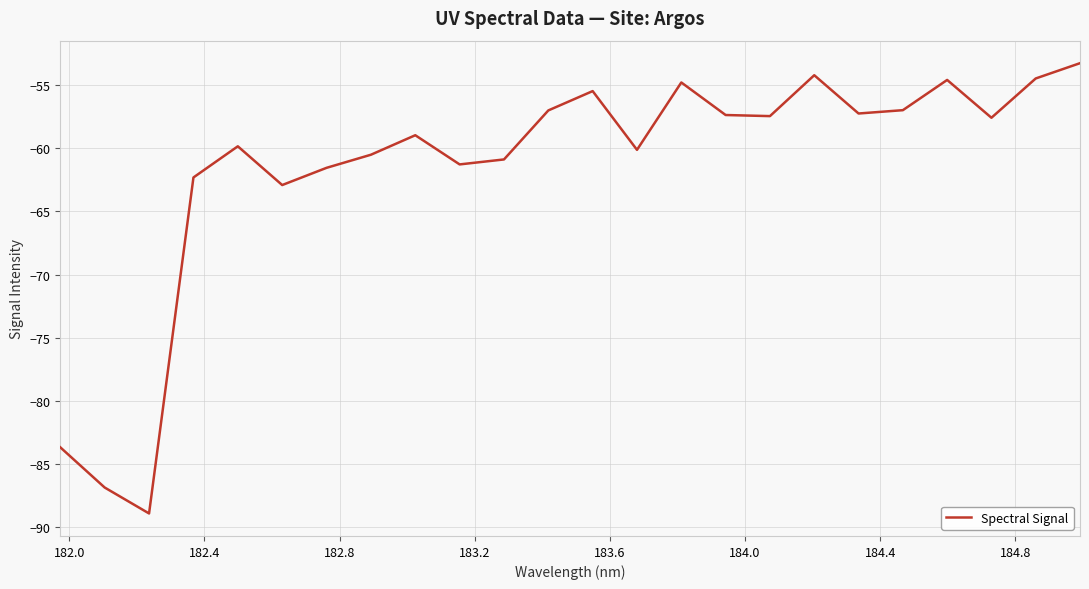

What is the difference between the maximum and minimum values?

35.6